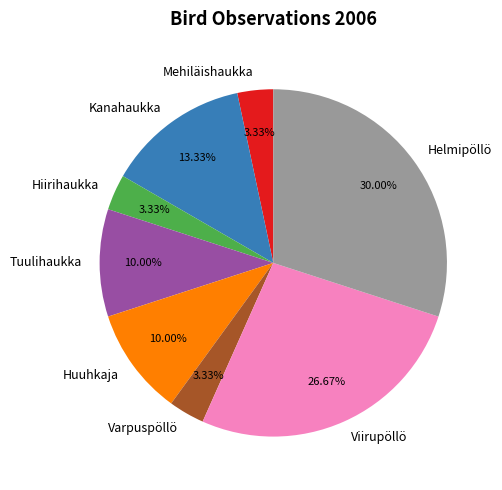

What is the largest slice in the pie chart?

Helmipöllö